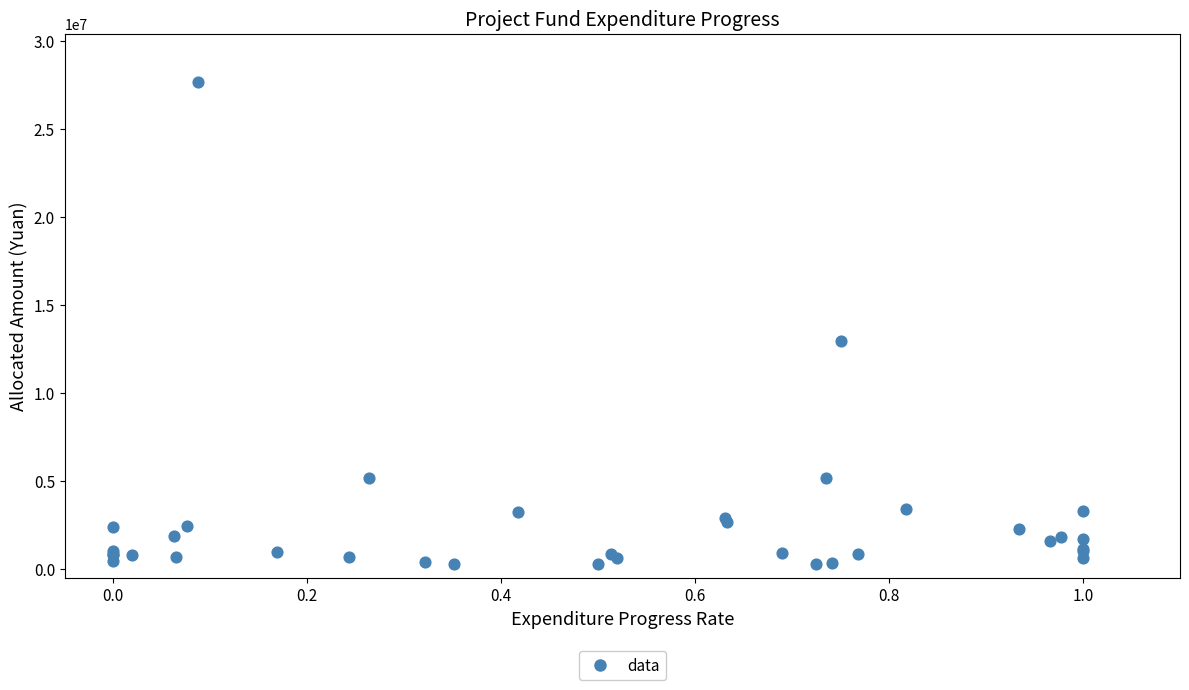

What Y value in the scatter plot is closest to 13970000?

12950000.0